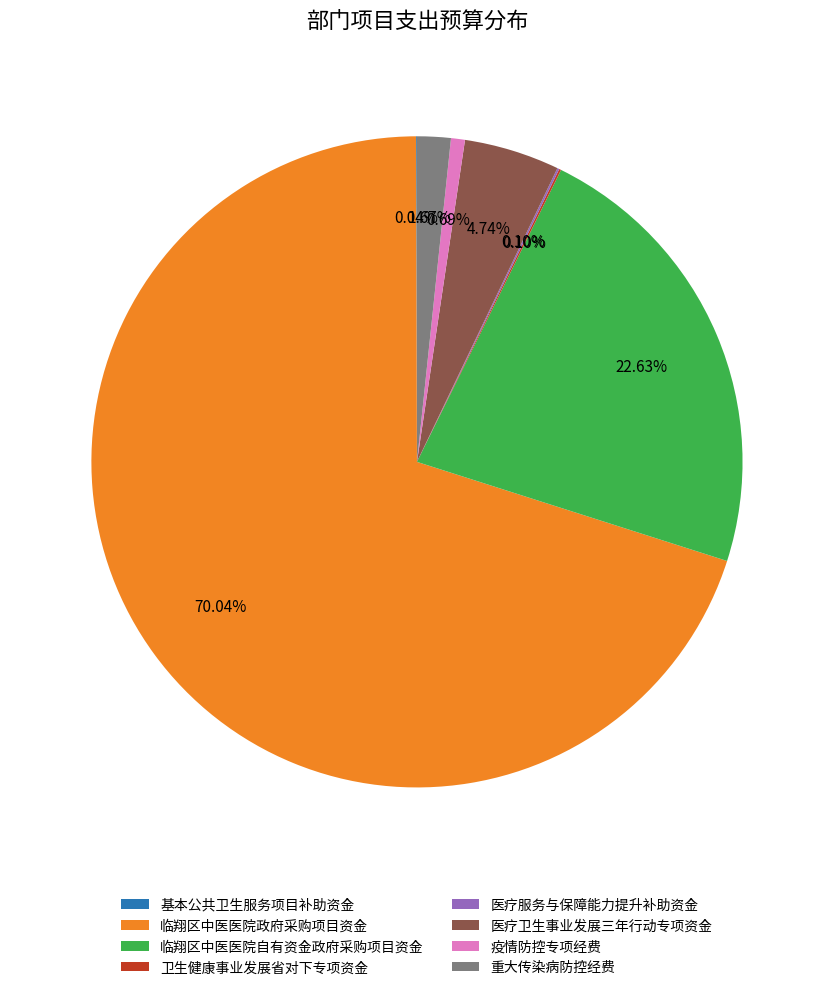

What is the majority slice?

临翔区中医医院政府采购项目资金